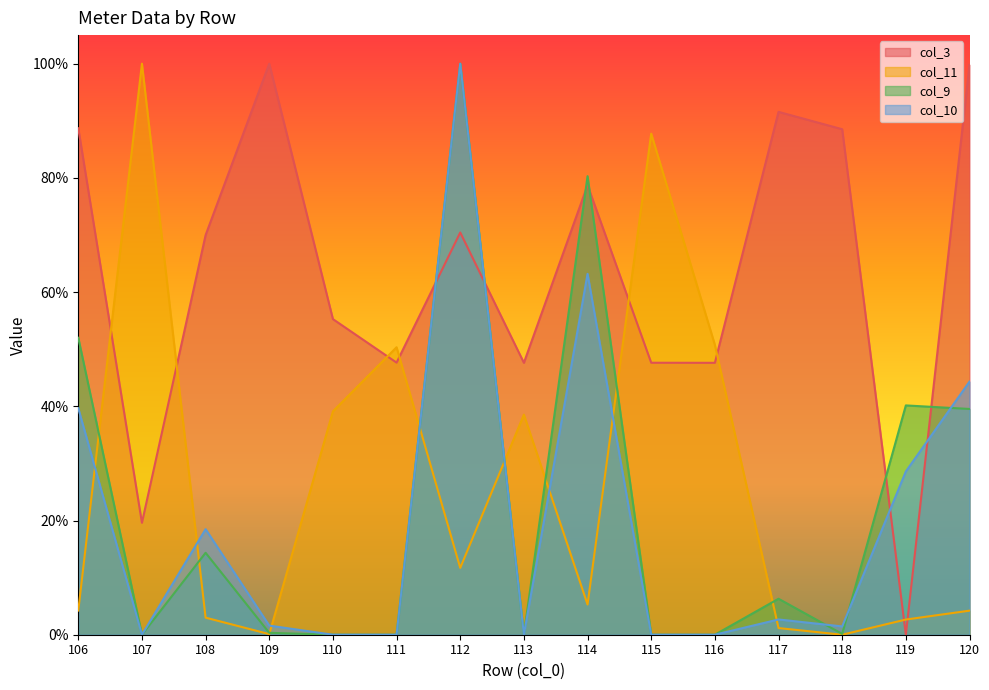

After their last crossing, which series has the higher values: col_10 or col_9?

col_10